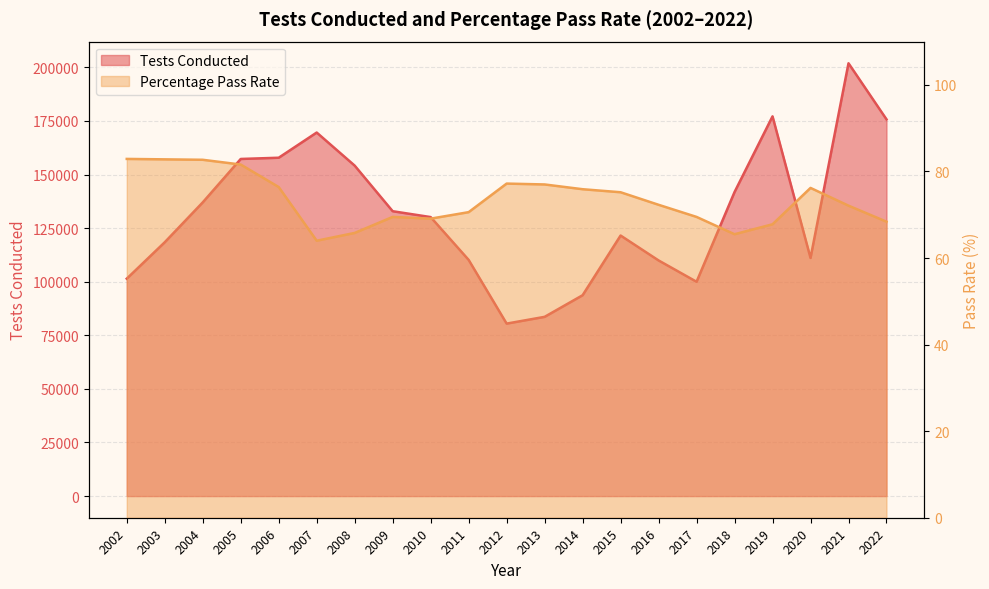

Where does the Tests Conducted series first go above 130159?

2004